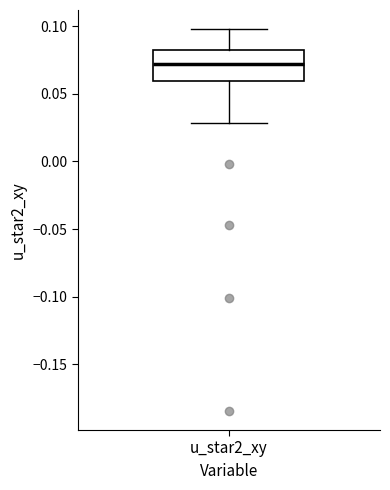

Transcribe this box plot: give where the median line is, the range the box spans, and where the two whiskers end, as read against the y-axis. The values are not printed on the chart, so give them approximately, as read against the axis.

median 0.070, box 0.060 to 0.085, whiskers 0.030 to 0.100